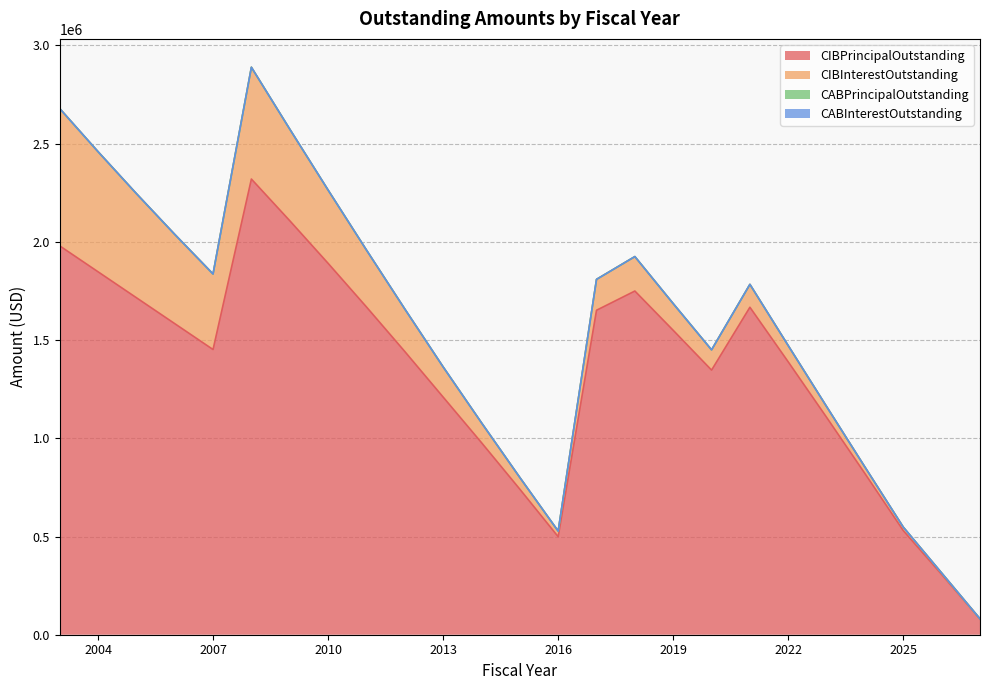

Which category has the highest value in the CIBInterestOutstanding series?

2003